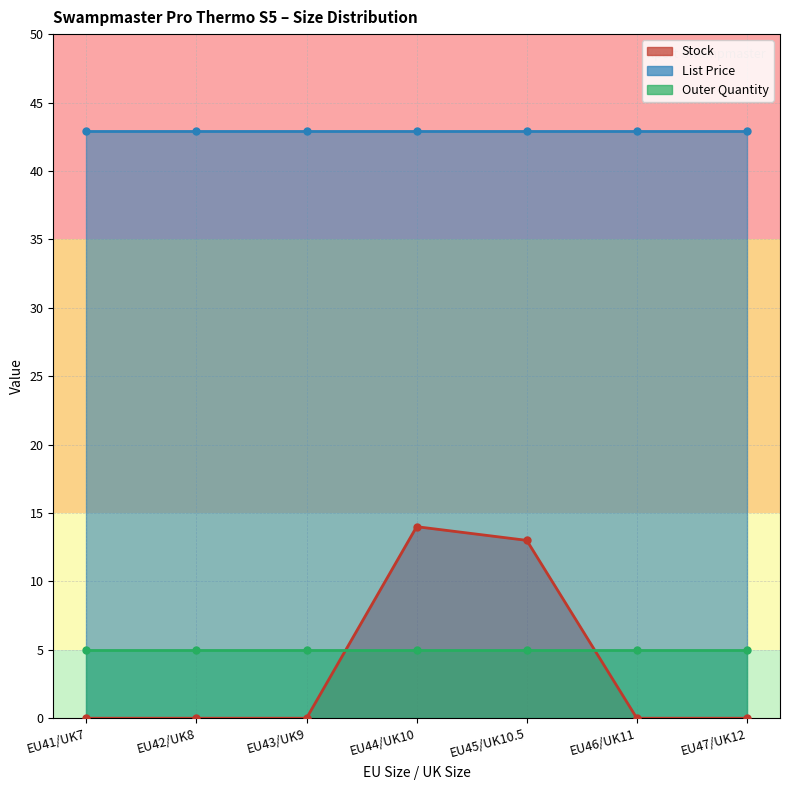

What is the label of the 1st point from the left?

EU41/UK7